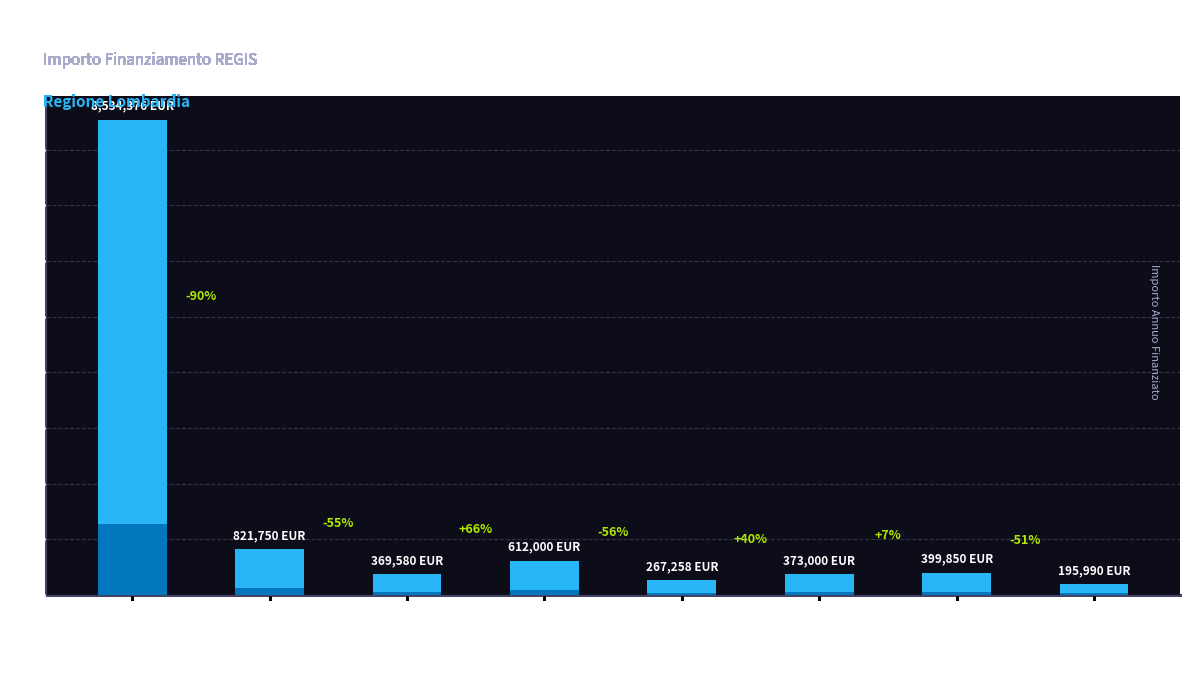

At which label is the value closest to 4365183?

BRESCIA